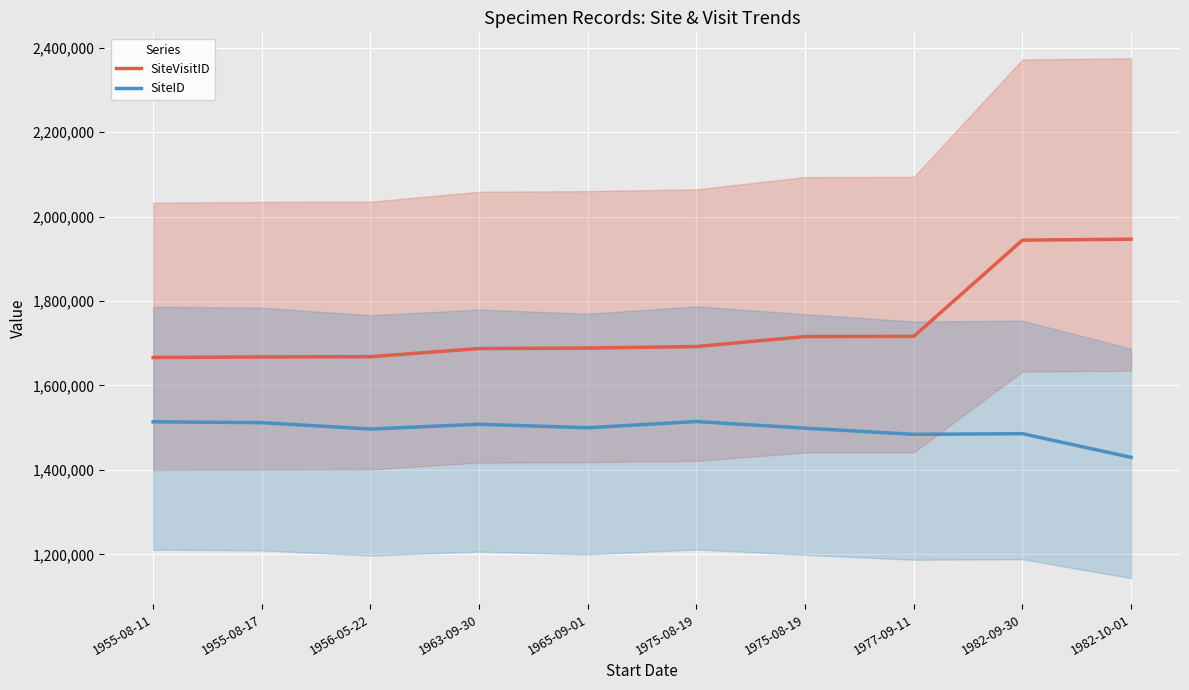

List the series in order of their overall mean, lowest first.

SiteID, SiteVisitID